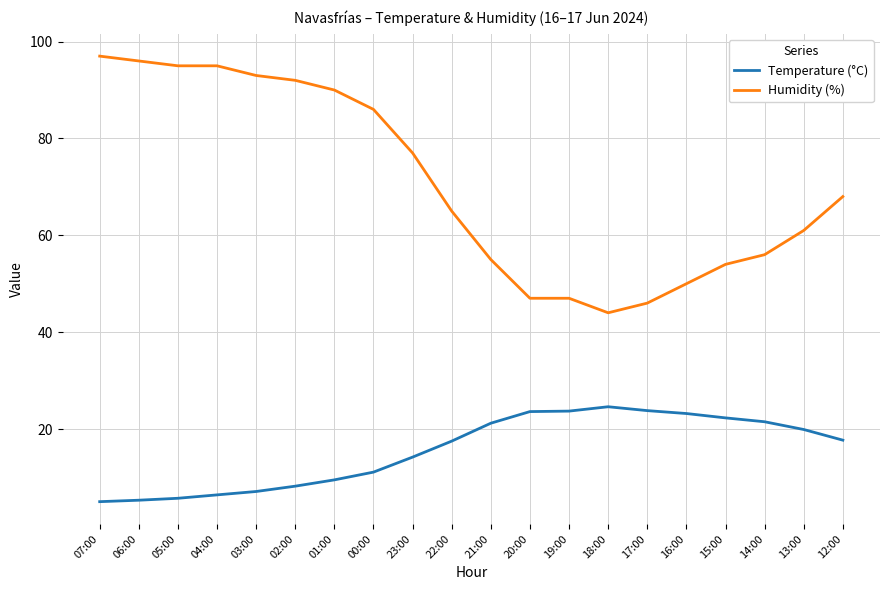

Does the chart display data point markers on the line(s)?

No